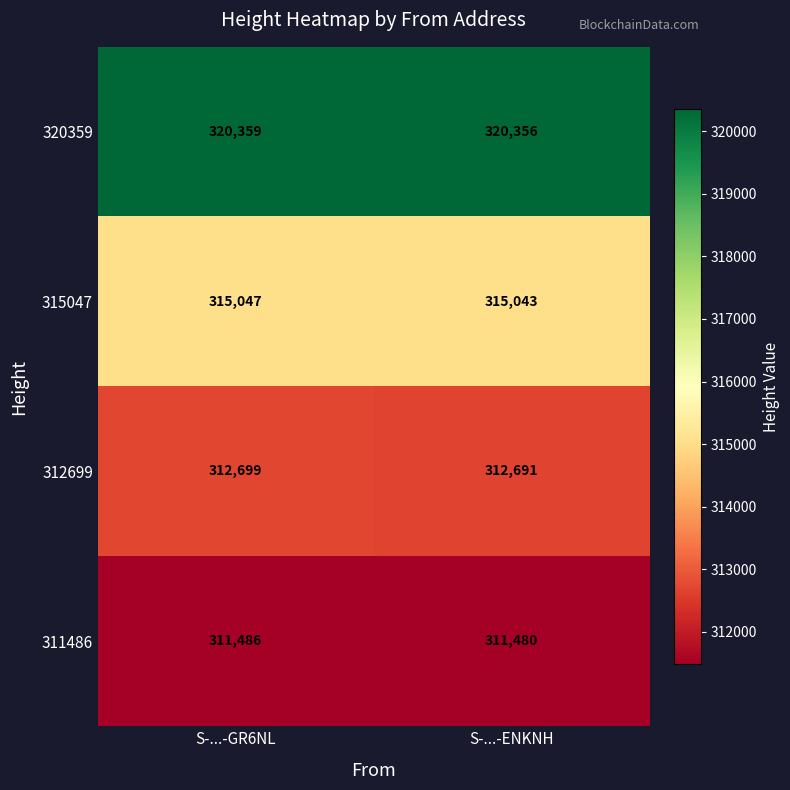

How many data points does each series have?

2